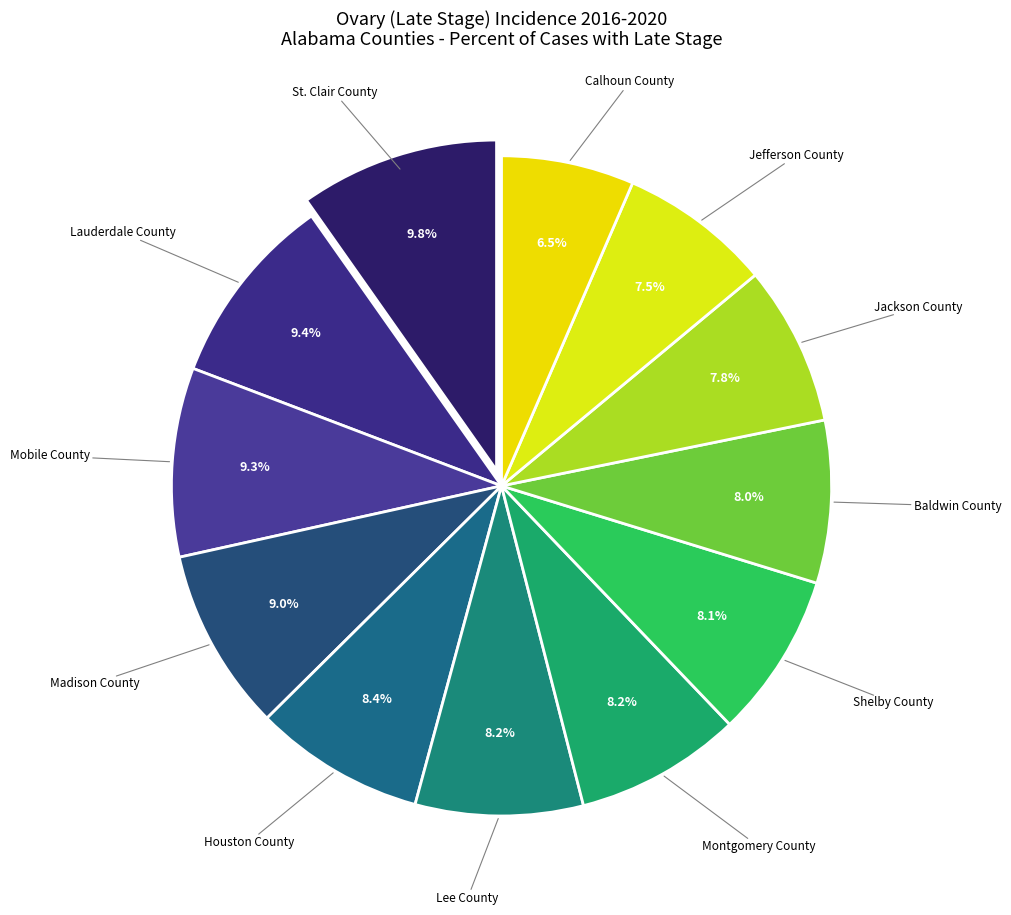

How many slices are in this pie chart?

12